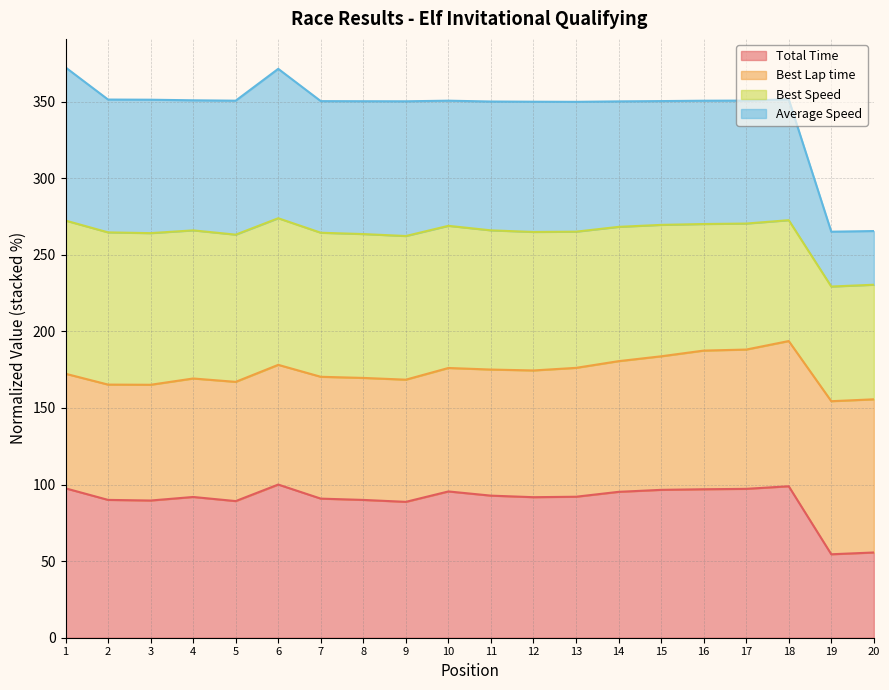

True or false: Total Time has more than 1 interior local peaks.

True